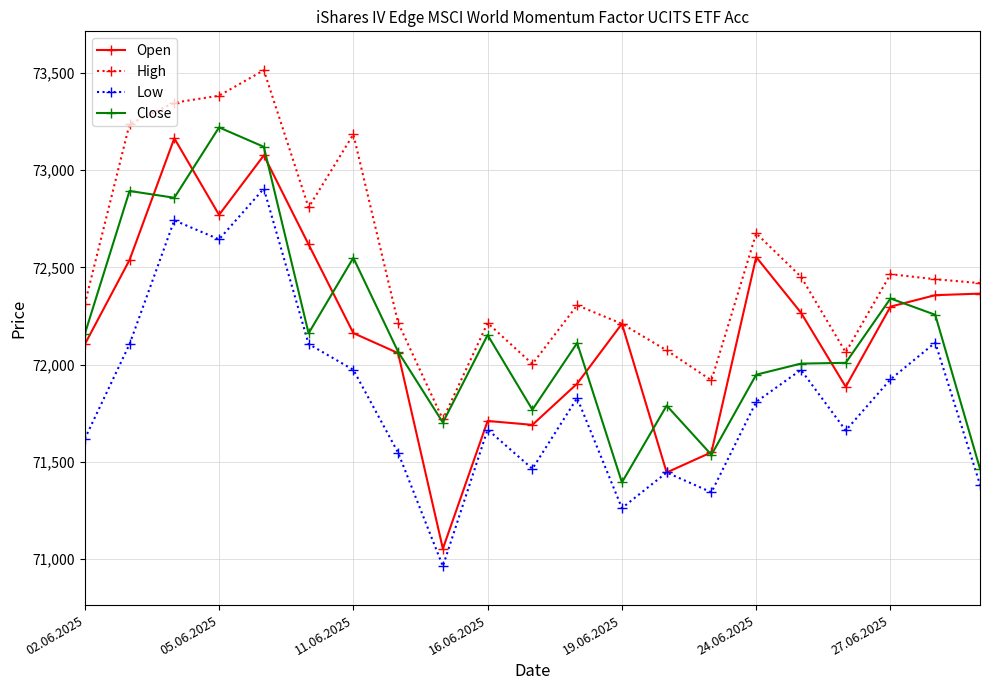

Which series has the largest total across all categories?

High